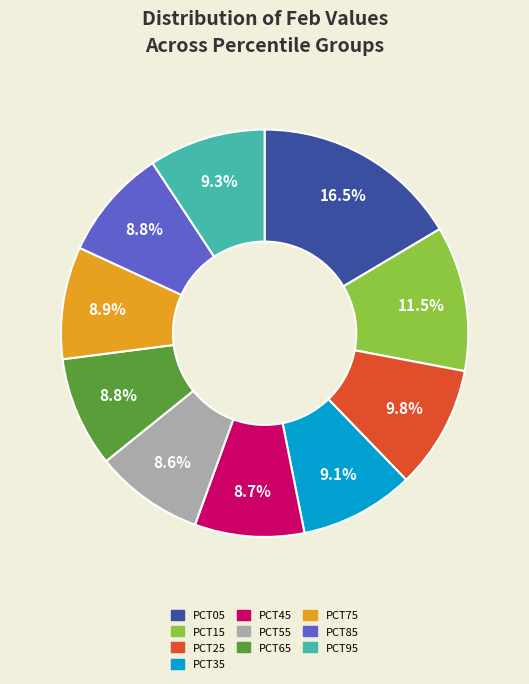

Is there a majority slice in this chart?

No